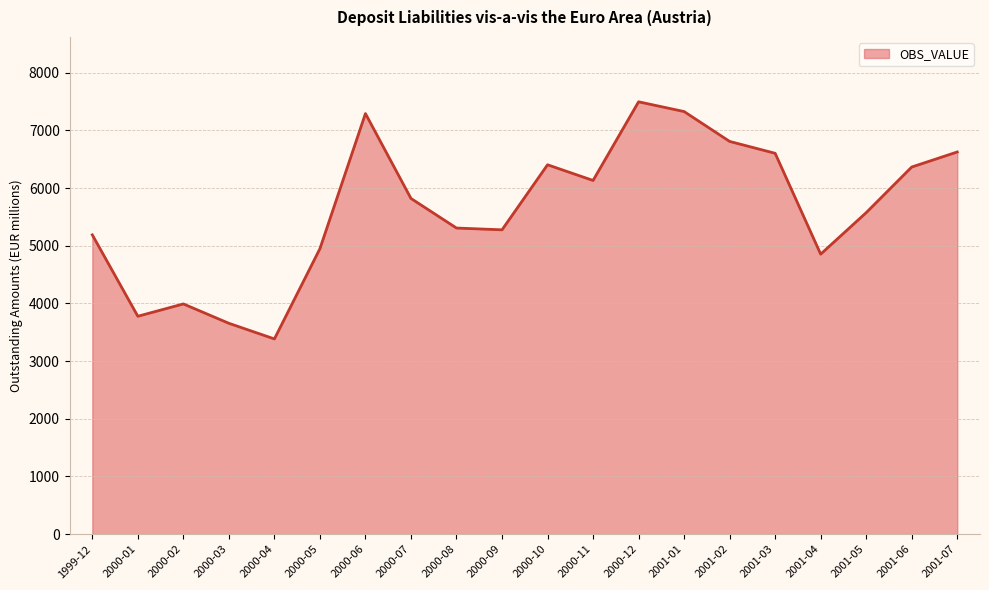

How many distinct data groups are displayed?

1